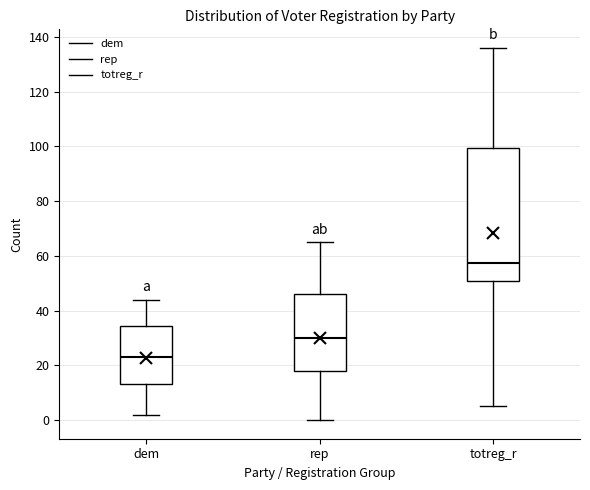

Reading left to right, transcribe this box plot: for each box, give where its median line is, the range the box spans, and where its two whiskers end, as read against the y-axis. The values are not printed on the chart, so give them approximately, as read against the axis.

dem: median 24, box 14 to 34, whiskers 2 to 44
rep: median 30, box 18 to 46, whiskers 0 to 66
totreg_r: median 58, box 52 to 100, whiskers 6 to 136